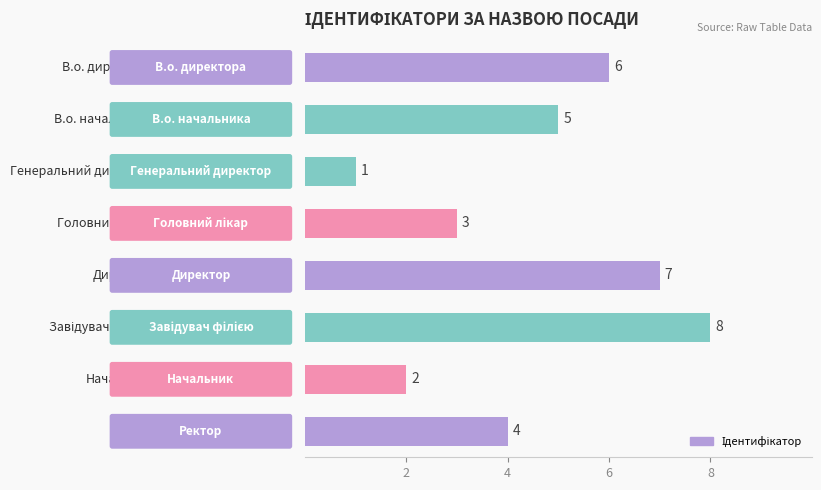

How many bars are there in total?

8